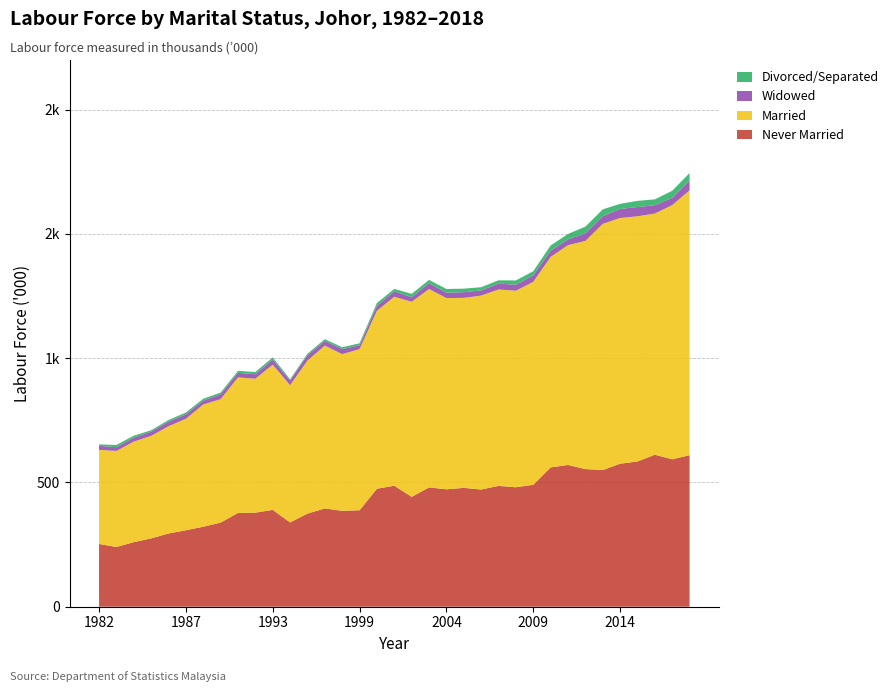

Reading left to right, list all the values displayed in this chart.

Never Married: 252.6	240.4	259.8	274.9	294.7	307.7	321.9	338.5	377.4	378.5	389.6	339.1	374.8	395.6	385.9	388.1	474.8	486.9	442.1	480.1	472.5	478.3	471.6	486.2	480.7	490.7	560.7	570.4	553.9	550.0	575.5	584.4	611.6	593.3	609.8
Married: 378.6	386.4	404.6	412.5	431.6	448.6	491.9	496.8	545.3	539.1	584.4	552.3	615.9	655.2	630.5	648.5	716.5	760.2	785.0	798.3	769.6	764.5	780.4	790.4	791.0	816.5	847.1	884.5	918.0	990.5	988.8	986.8	970.5	1022.8	1065.6
Widowed: 16.3	15.2	15.7	17.3	18.2	17.8	15.8	19.5	18.5	17.9	19.8	19.1	21.4	18.9	20.3	15.2	19.7	21.9	18.3	23.3	21.6	22.8	20.8	23.4	24.3	25.9	24.5	23.4	30.5	30.8	36.2	37.1	33.5	29.1	39.6
Divorced/Separated: 5.6	9.1	8.1	5.6	6.7	7.7	7.4	7.0	7.8	9.1	9.3	4.8	6.1	7.0	7.5	8.2	11.4	9.9	13.7	13.5	14.9	14.3	12.9	13.5	16.9	16.9	21.3	21.7	26.9	27.6	20.7	24.9	23.5	28.6	30.1